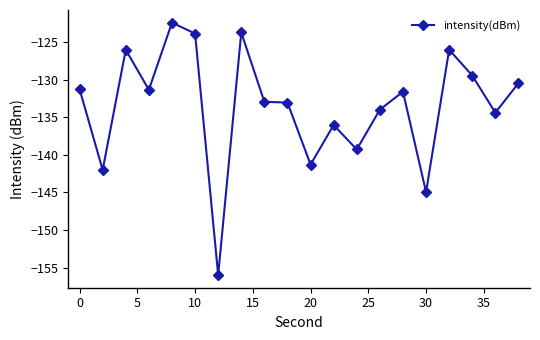

What is the value of the 5th point from the left?

-122.4